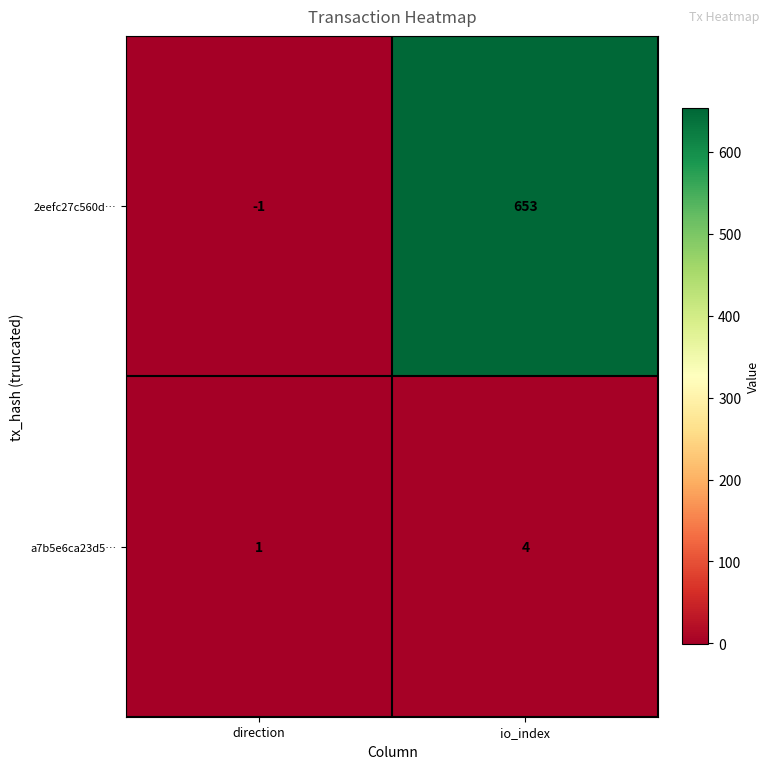

Which series has the largest range (max minus min)?

2eefc27c560d…